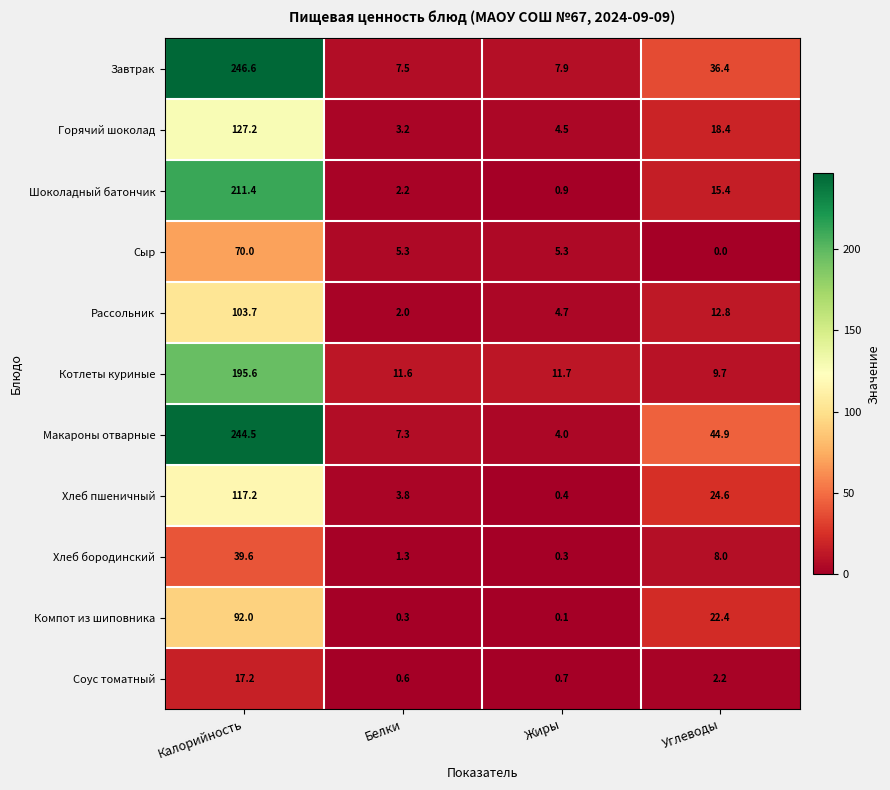

What is the sum of all Горячий шоколад values?

153.3